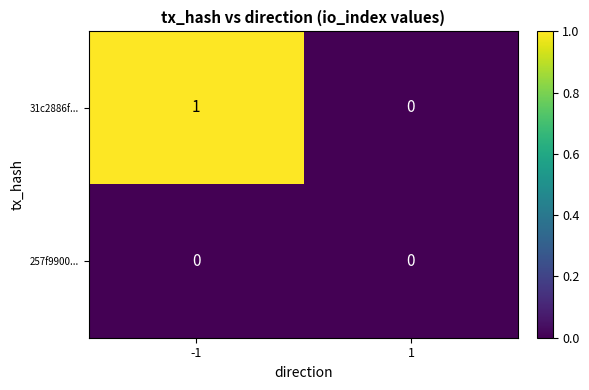

Rank the series by their maximum value, from lowest to highest.

257f9900..., 31c2886f...